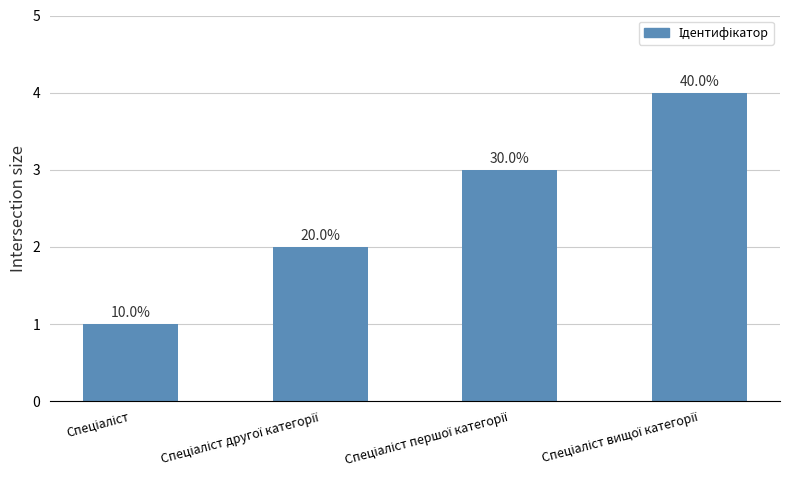

Does the chart contain any negative values?

No